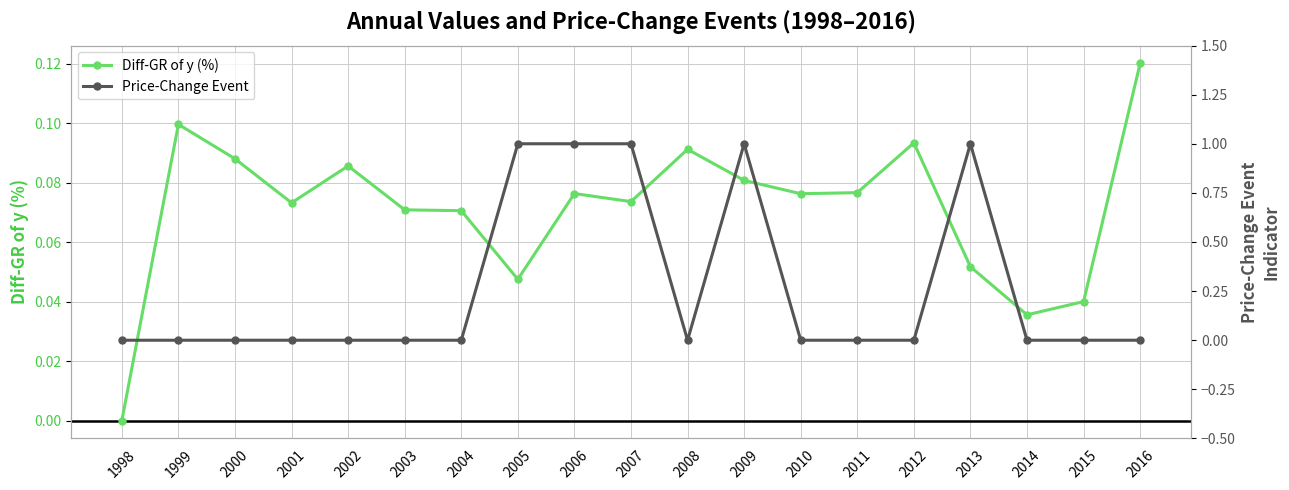

Is it true that Diff-GR of y (%) equals 0.0 at 2013?

False